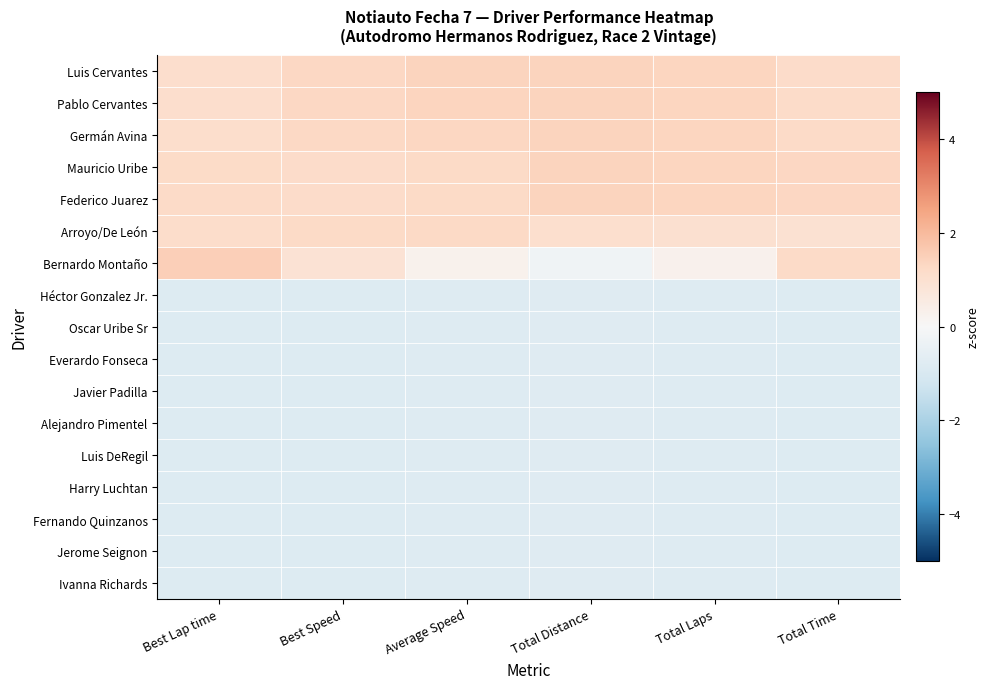

Count the number of data series in this chart.

17